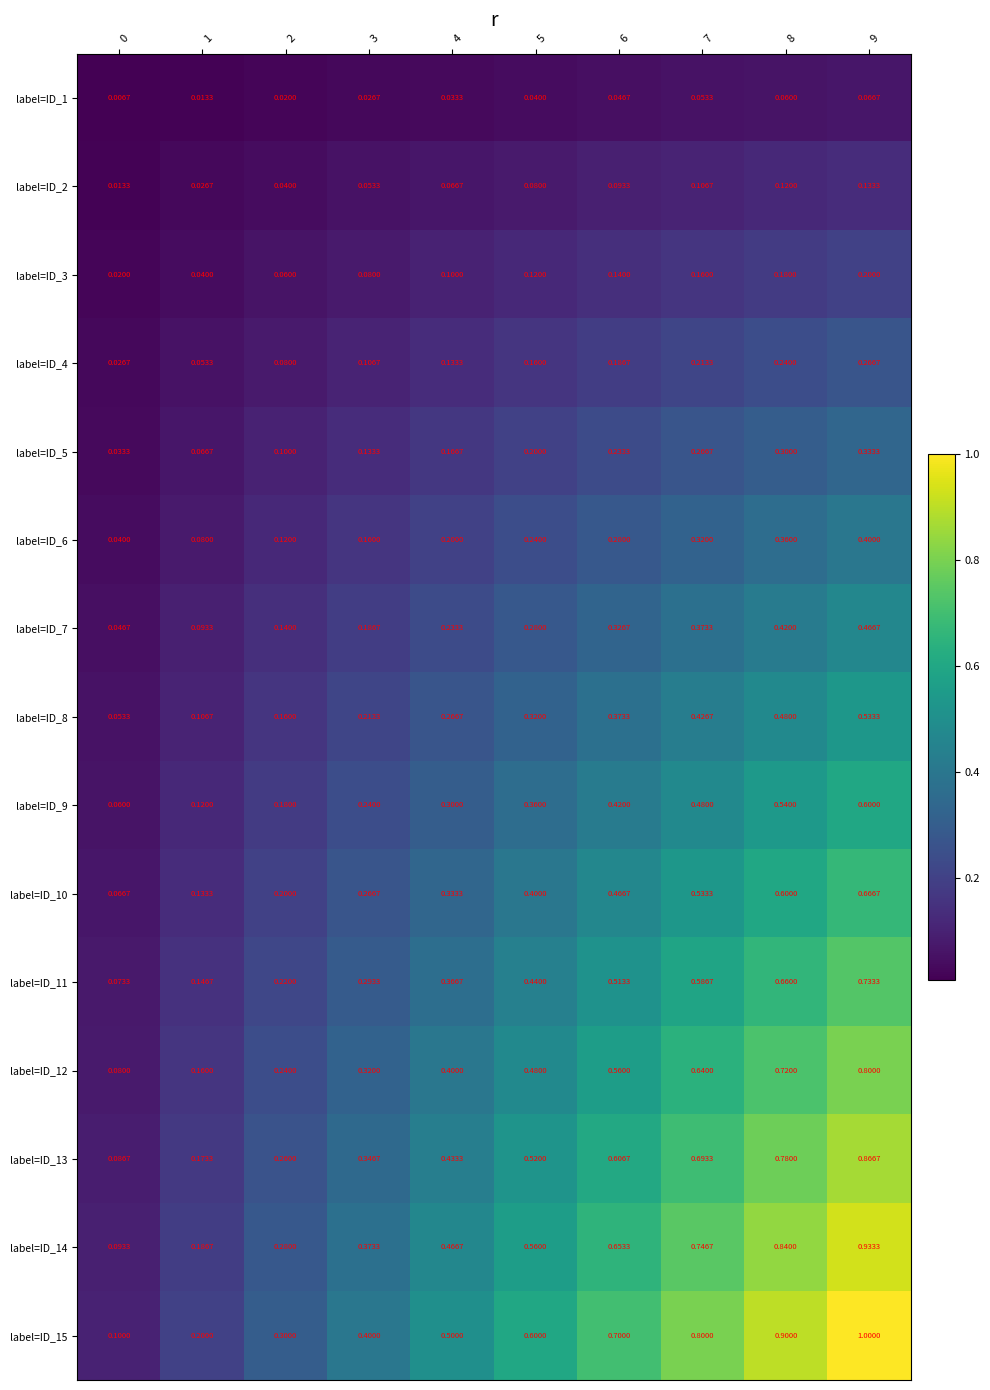

Count the number of categories in the chart.

10